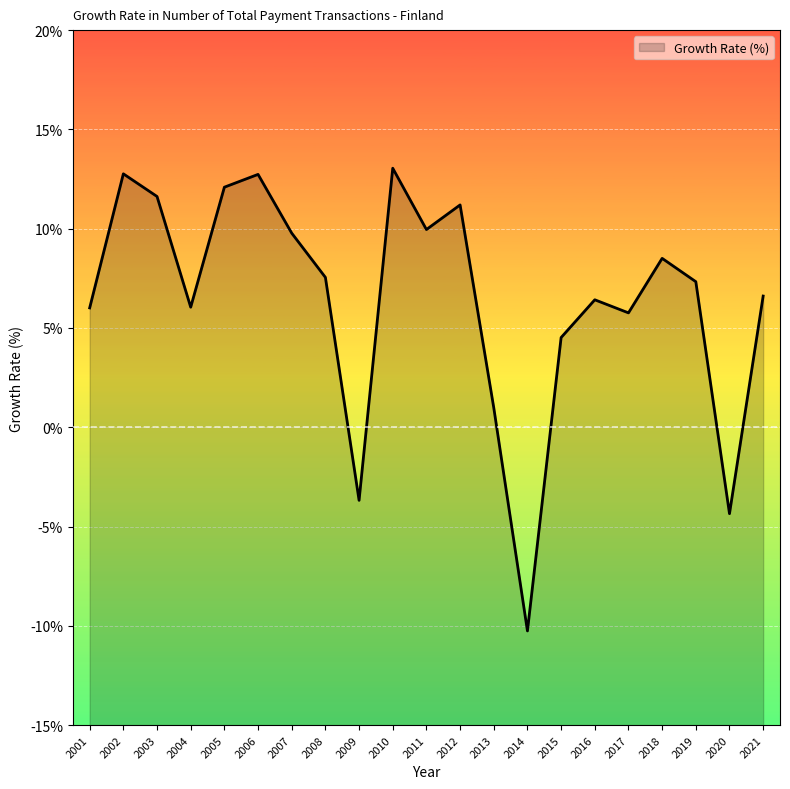

True or false: there are more than 1 points higher than both neighbors.

True